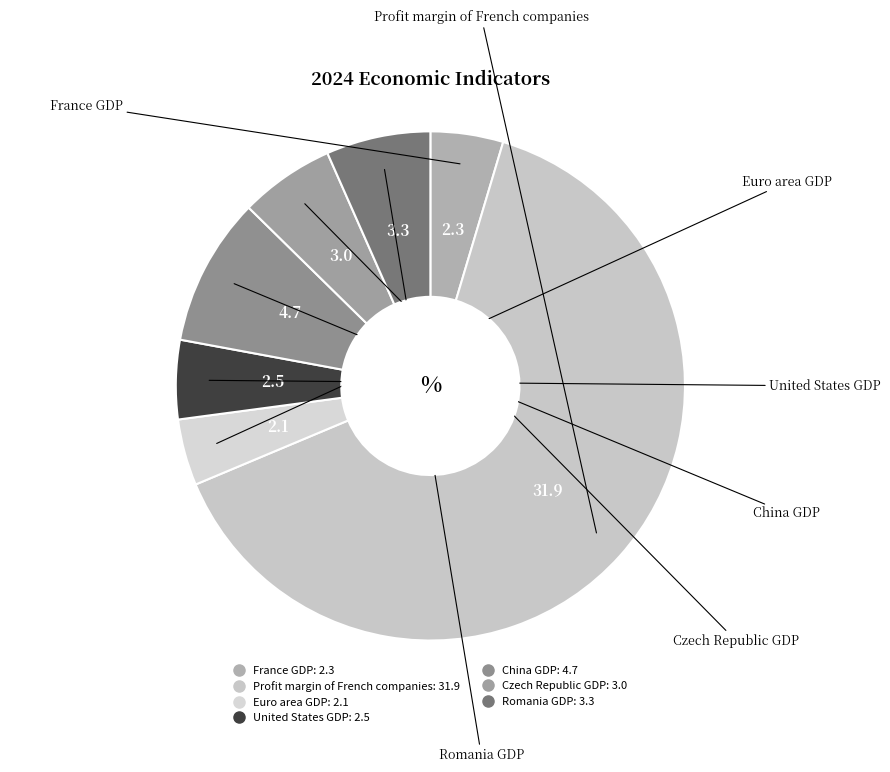

Is it true that France GDP is 5% of the pie?

True